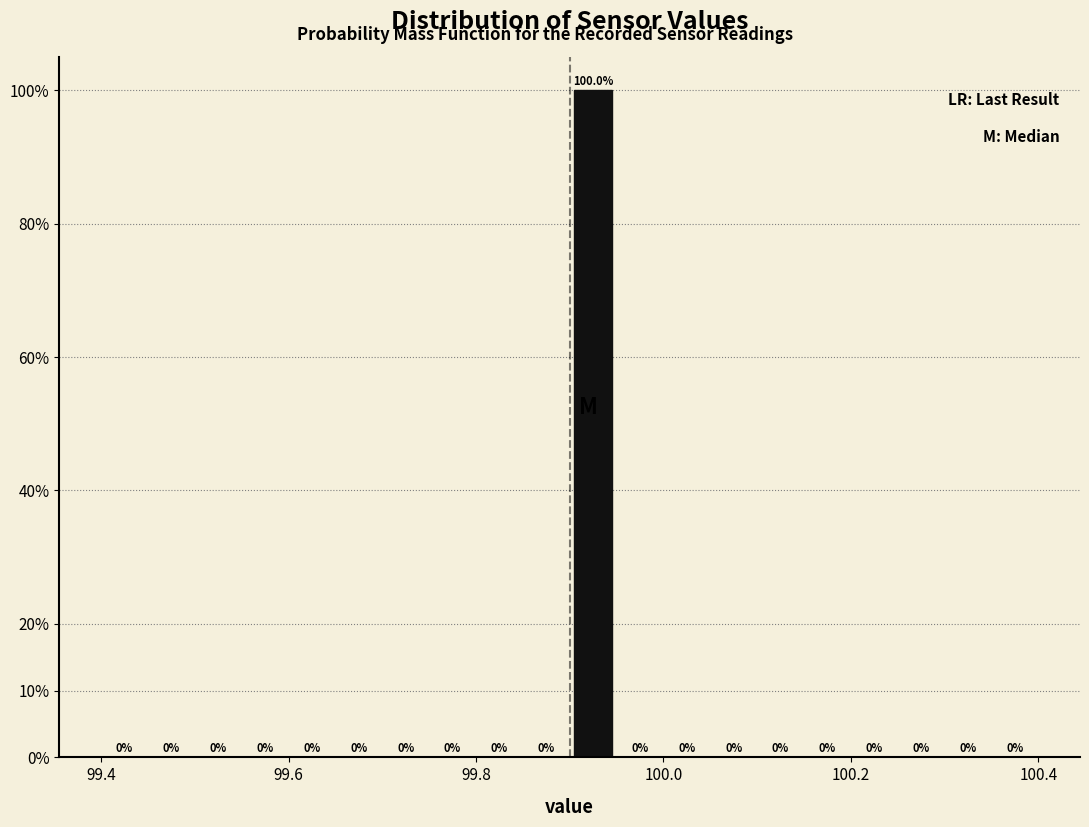

Read against the x-axis, roughly where is the centre of the tallest bar?

99.92